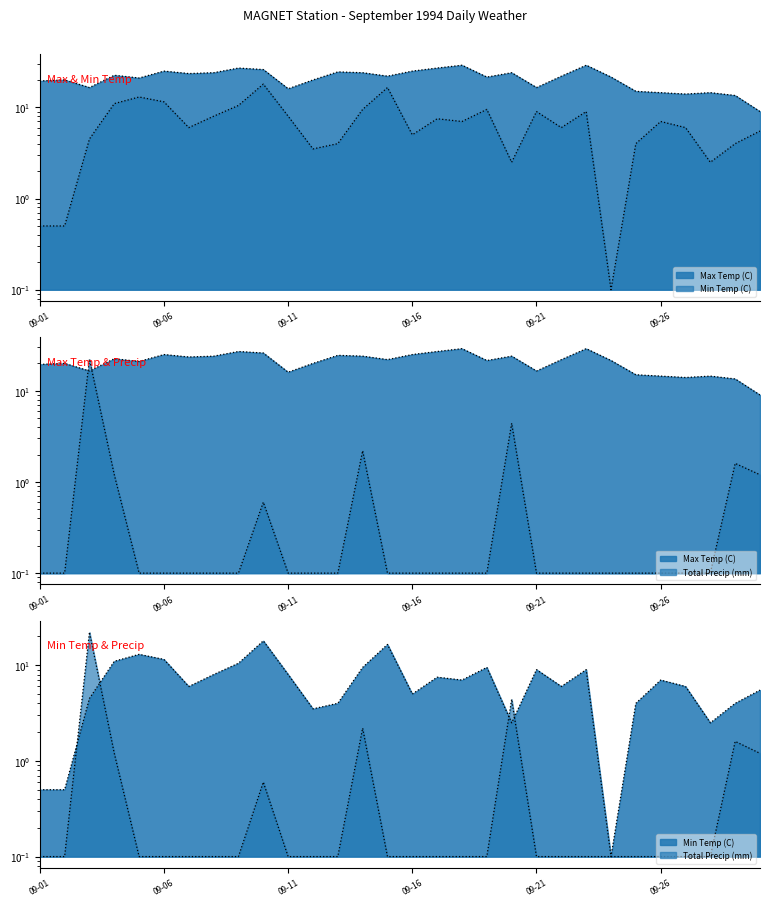

Reading left to right, extract all data points from this chart.

Max Temp (C): 19.5	20.0	16.5	22.5	21.0	25.0	23.5	24.0	27.0	26.0	16.0	20.0	24.5	24.0	22.0	25.0	27.0	29.0	21.5	24.0	16.5	22.0	29.0	21.5	15.0	14.5	14.0	14.5	13.5	9.0
Min Temp (C): 0.5	0.5	4.5	11.0	13.0	11.5	6.0	8.0	10.5	18.0	8.0	3.5	4.0	9.5	16.5	5.0	7.5	7.0	9.5	2.5	9.0	6.0	9.0	0.1	4.0	7.0	6.0	2.5	4.0	5.5
Total Precip (mm): 0.1	0.1	22.2	1.2	0.1	0.1	0.1	0.1	0.1	0.6	0.1	0.1	0.1	2.2	0.1	0.1	0.1	0.1	0.1	4.4	0.1	0.1	0.1	0.1	0.1	0.1	0.1	0.1	1.6	1.2